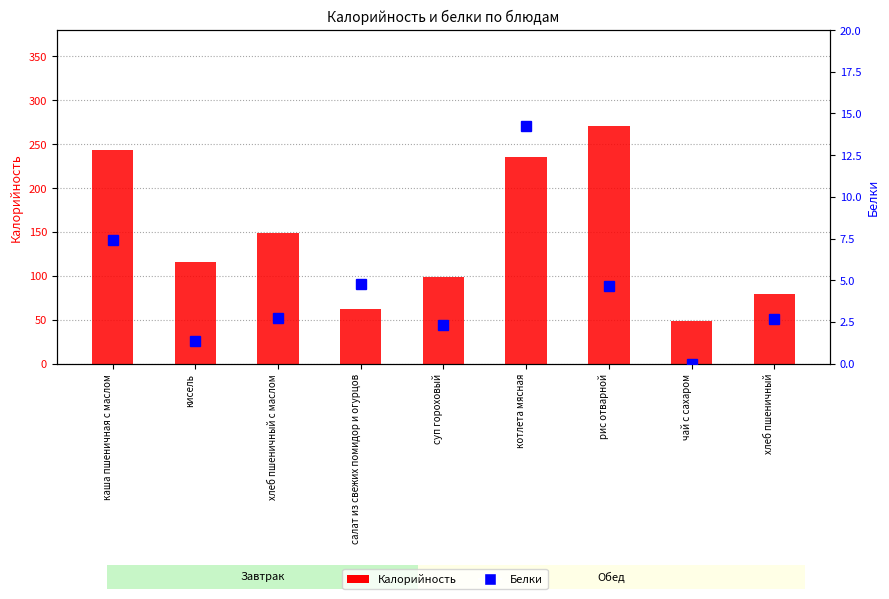

What is the total value across all series at рис отварной?

274.9